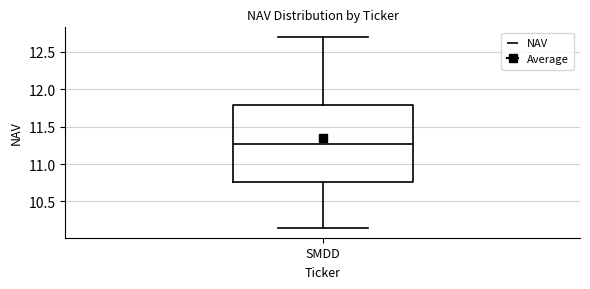

Read this box plot against the y-axis: the position of the median line, the range covered by the box, and the ends of both whiskers. The values are not printed on the chart, so give them approximately, as read against the axis.

median 11.30, box 10.75 to 11.80, whiskers 10.15 to 12.70